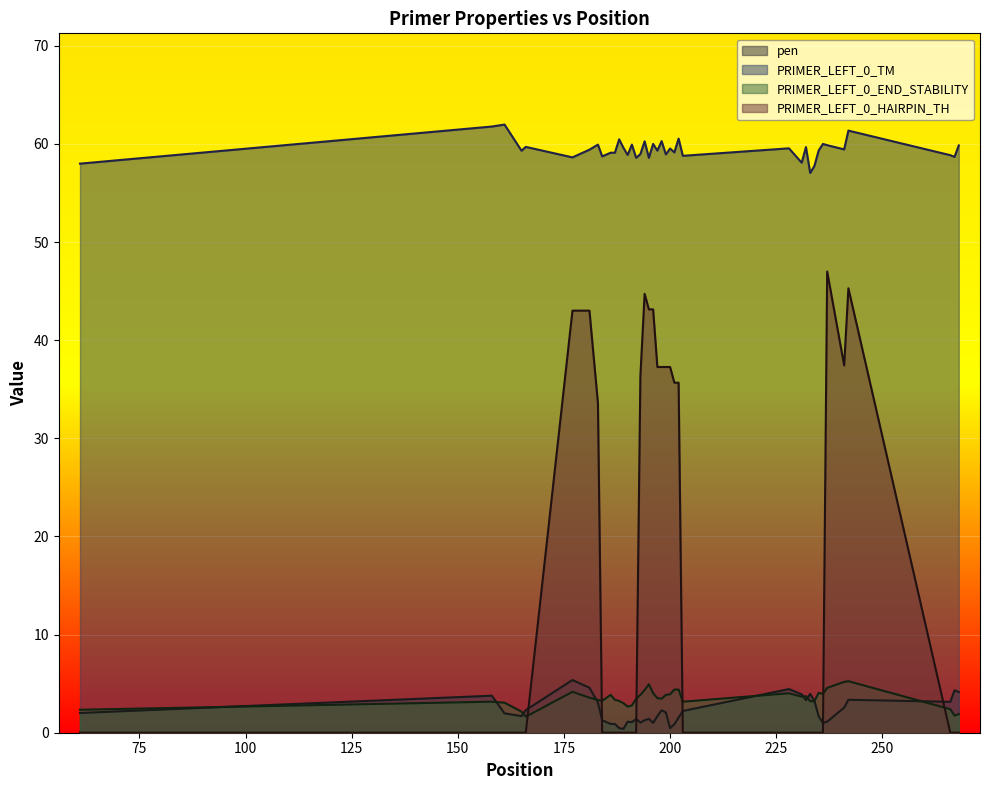

Rank the series by their maximum value, from lowest to highest.

PRIMER_LEFT_0_END_STABILITY, pen, PRIMER_LEFT_0_HAIRPIN_TH, PRIMER_LEFT_0_TM